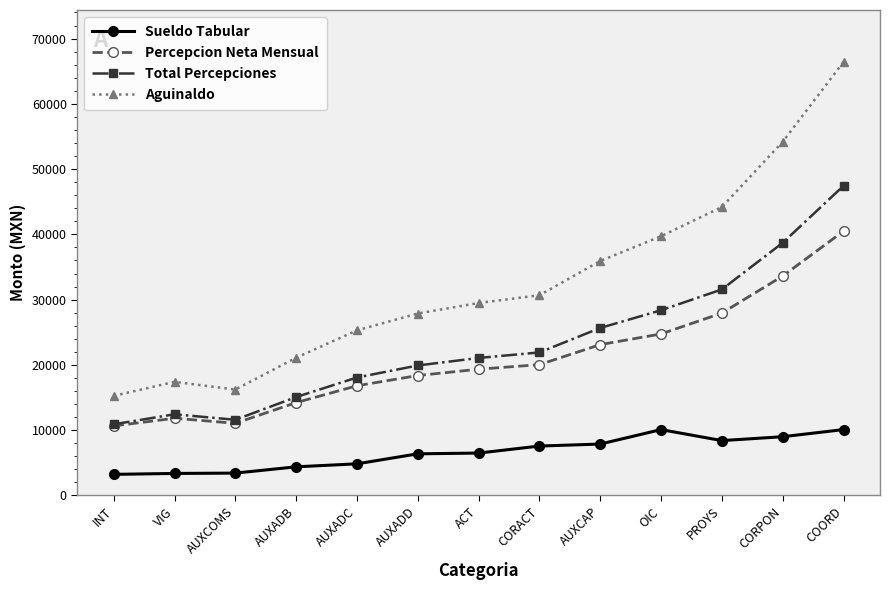

What is the value of the Percepcion Neta Mensual point at the 2nd from the left?

11818.5